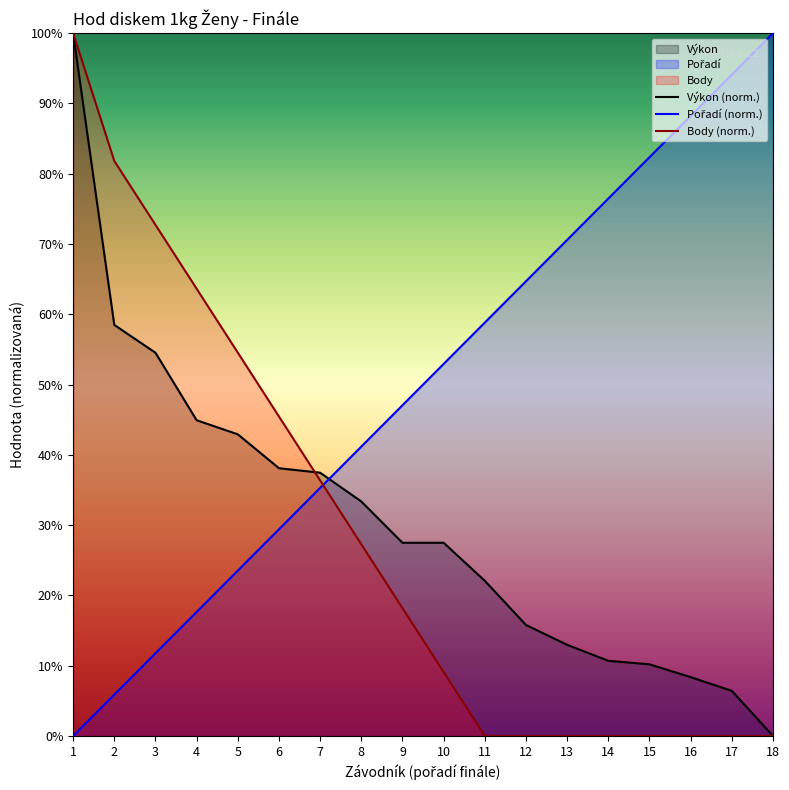

How many data points in Pořadí are above 52?

9